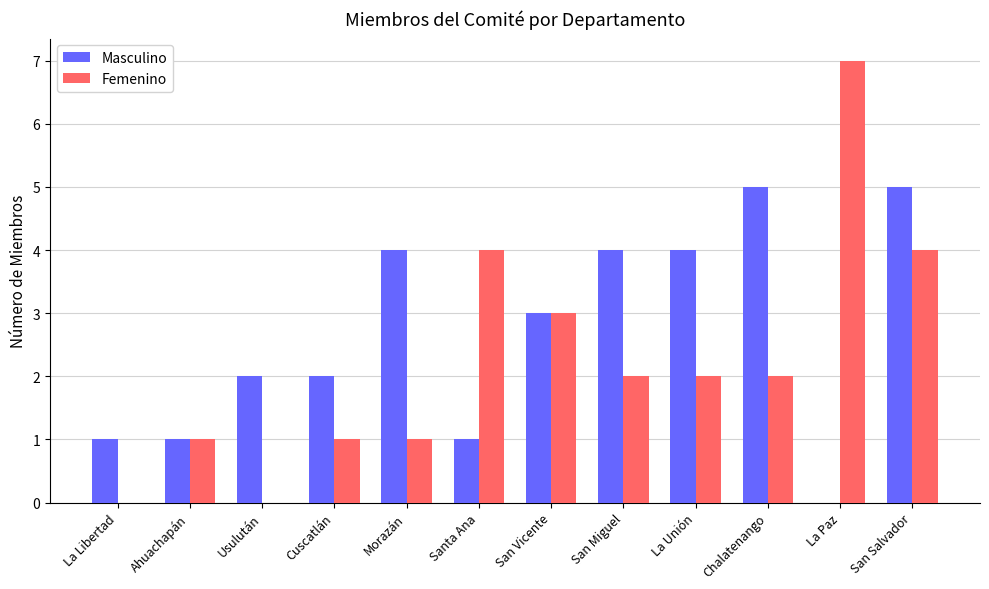

What are all the series names shown in the legend?

Masculino, Femenino